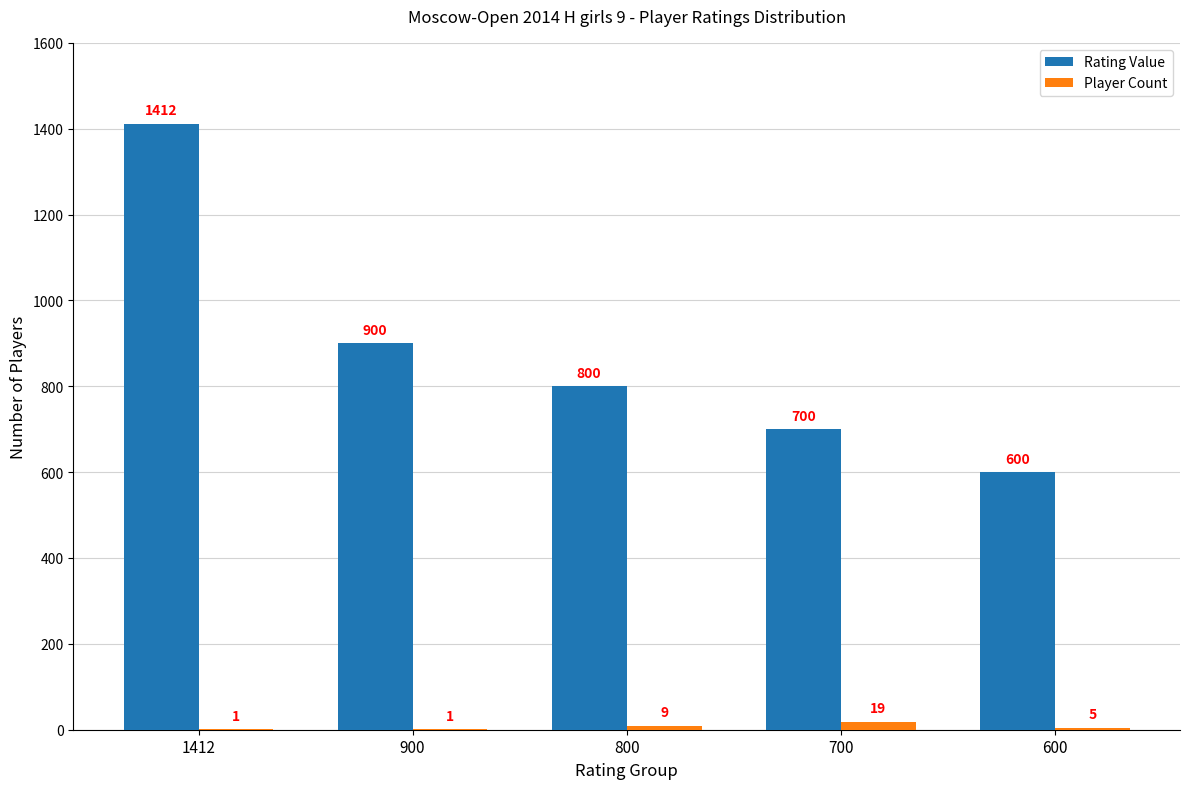

True or false: Rating Value has a value of 900 at 900.

True